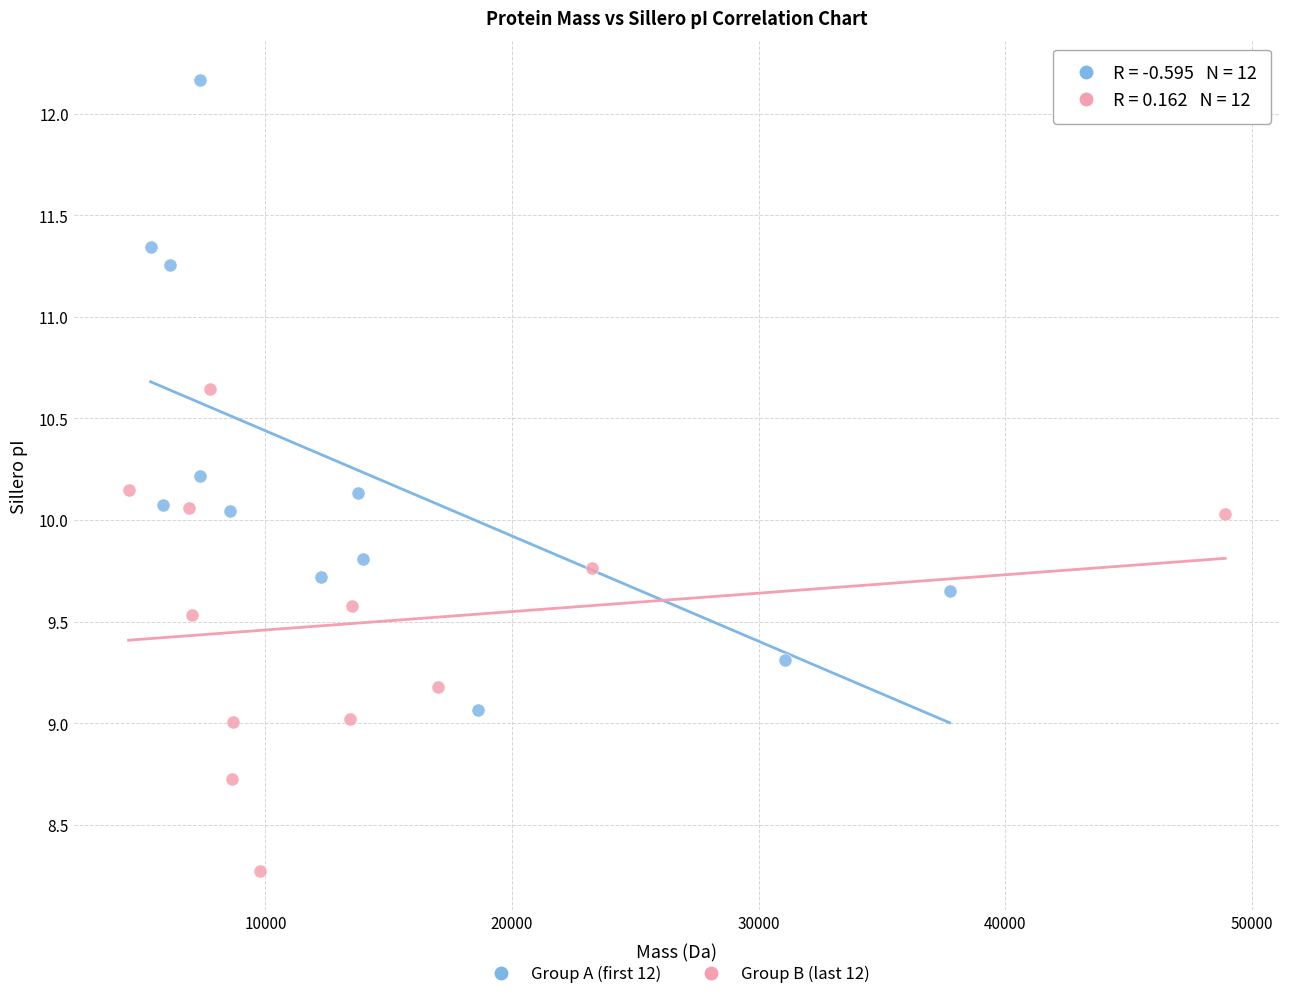

Which series has the largest Y range (max minus min)?

Group A (first 12)